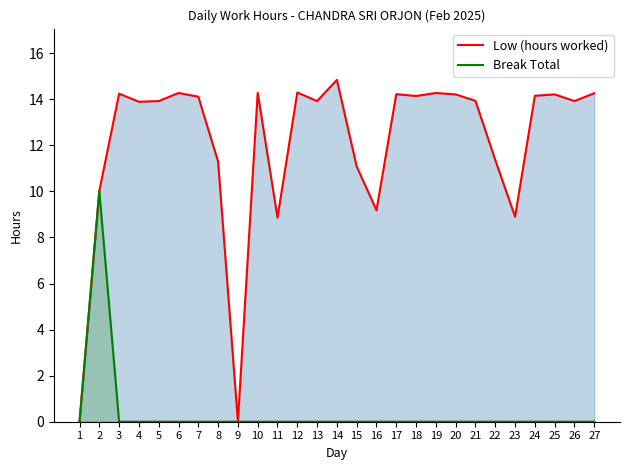

Reading right to left, transcribe all the data shown in this chart.

Low (hours worked): 14.3	13.9	14.2	14.2	8.9	11.4	13.9	14.2	14.3	14.1	14.2	9.2	11.1	14.8	13.9	14.3	8.9	14.3	0.0	11.3	14.1	14.3	13.9	13.9	14.2	10.0	0.0
Break Total: 0.0	0.0	0.0	0.0	0.0	0.0	0.0	0.0	0.0	0.0	0.0	0.0	0.0	0.0	0.0	0.0	0.0	0.0	0.0	0.0	0.0	0.0	0.0	0.0	0.0	10.0	0.0